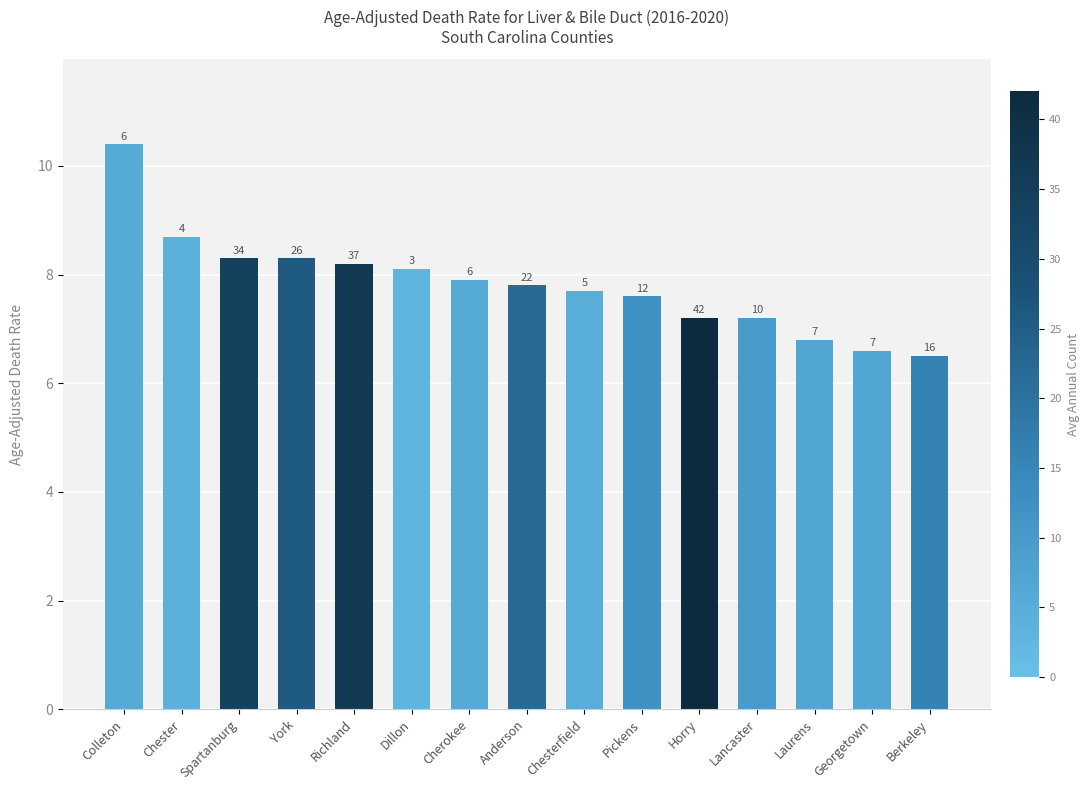

Does the chart contain stacked bars?

No